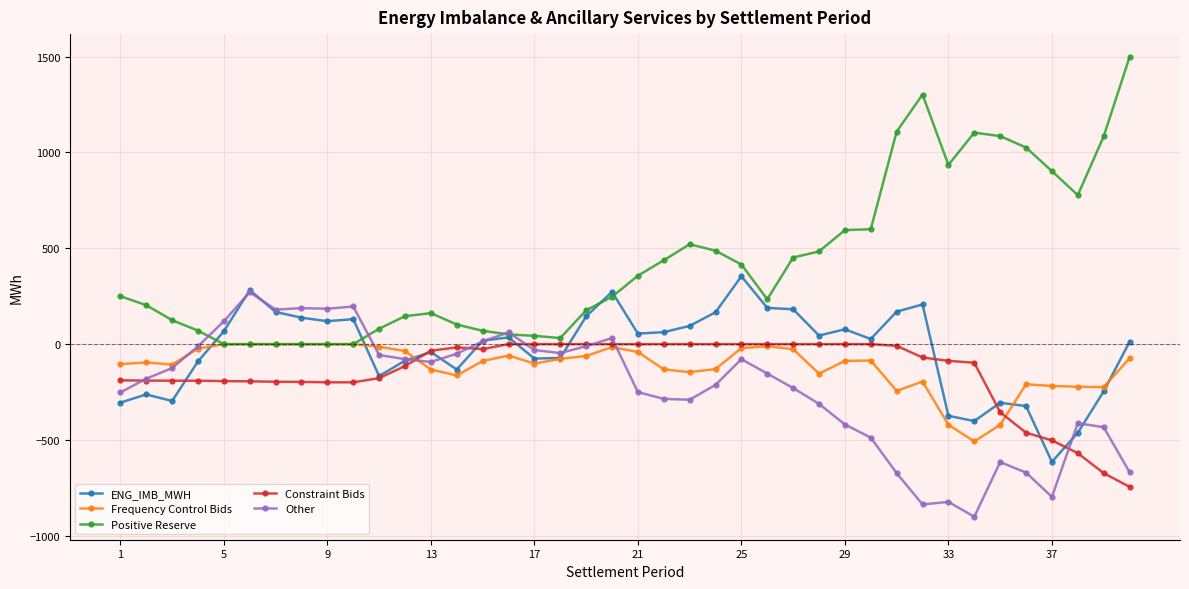

Which series has the widest spread of values?

Positive Reserve